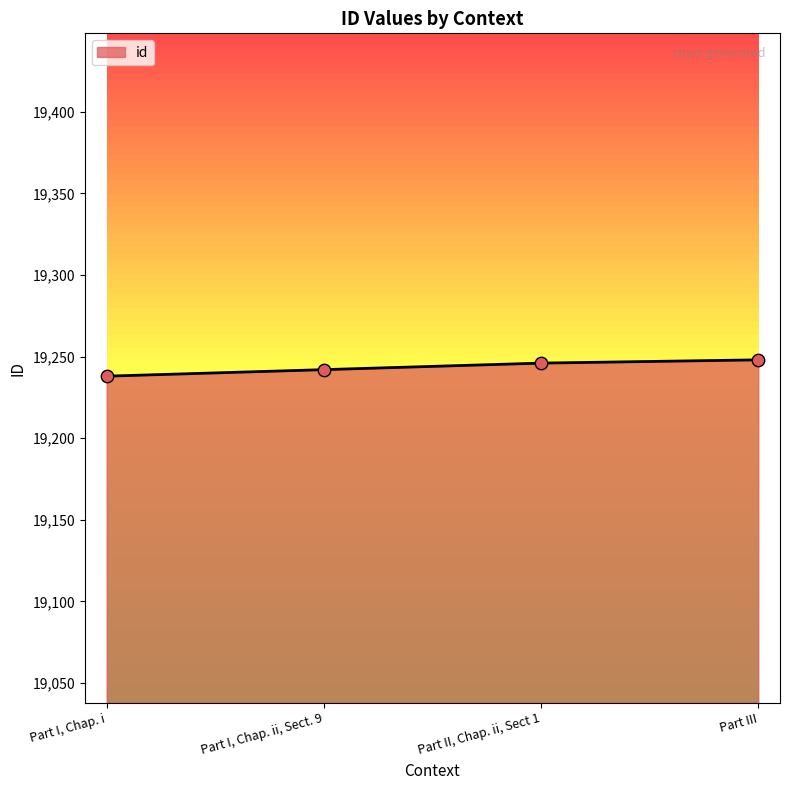

Which has a higher value, Part I, Chap. i or Part III?

Part III